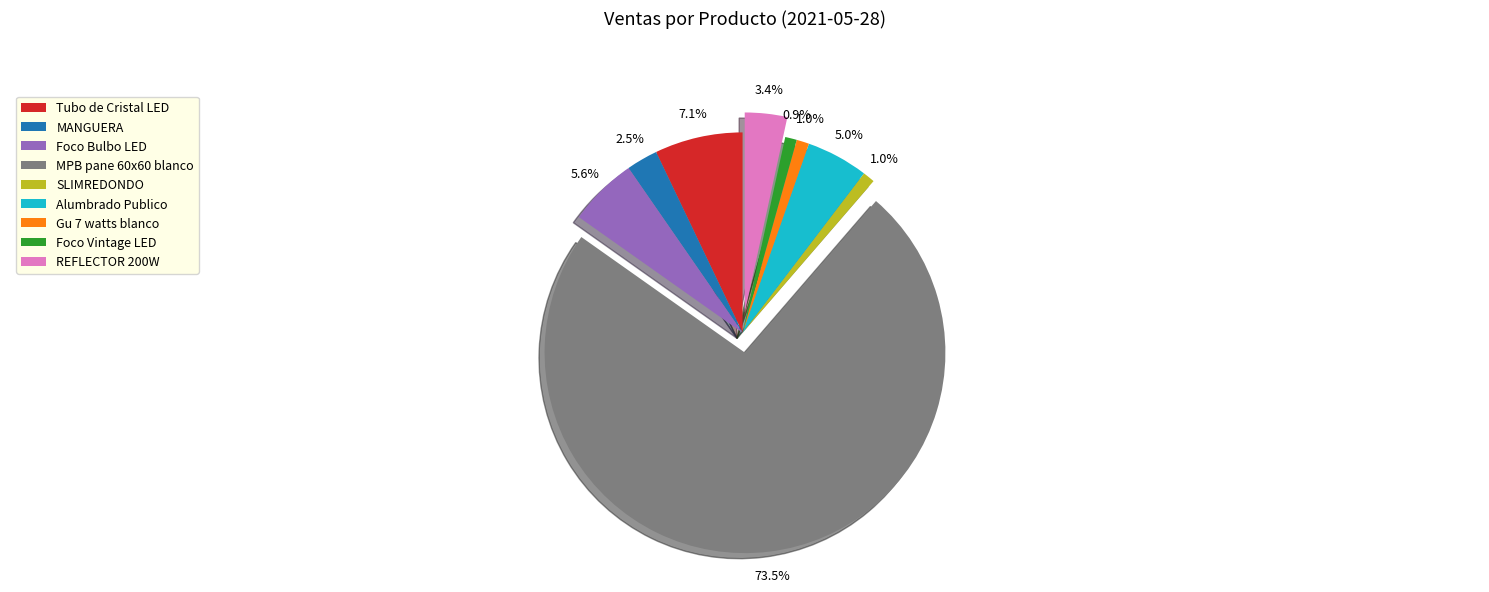

Is it true that Gu 7 watts blanco is 7% of the pie?

False